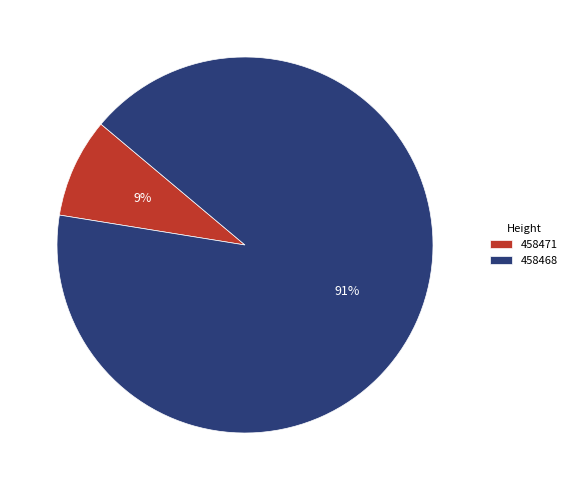

How many segments does this pie chart have?

2